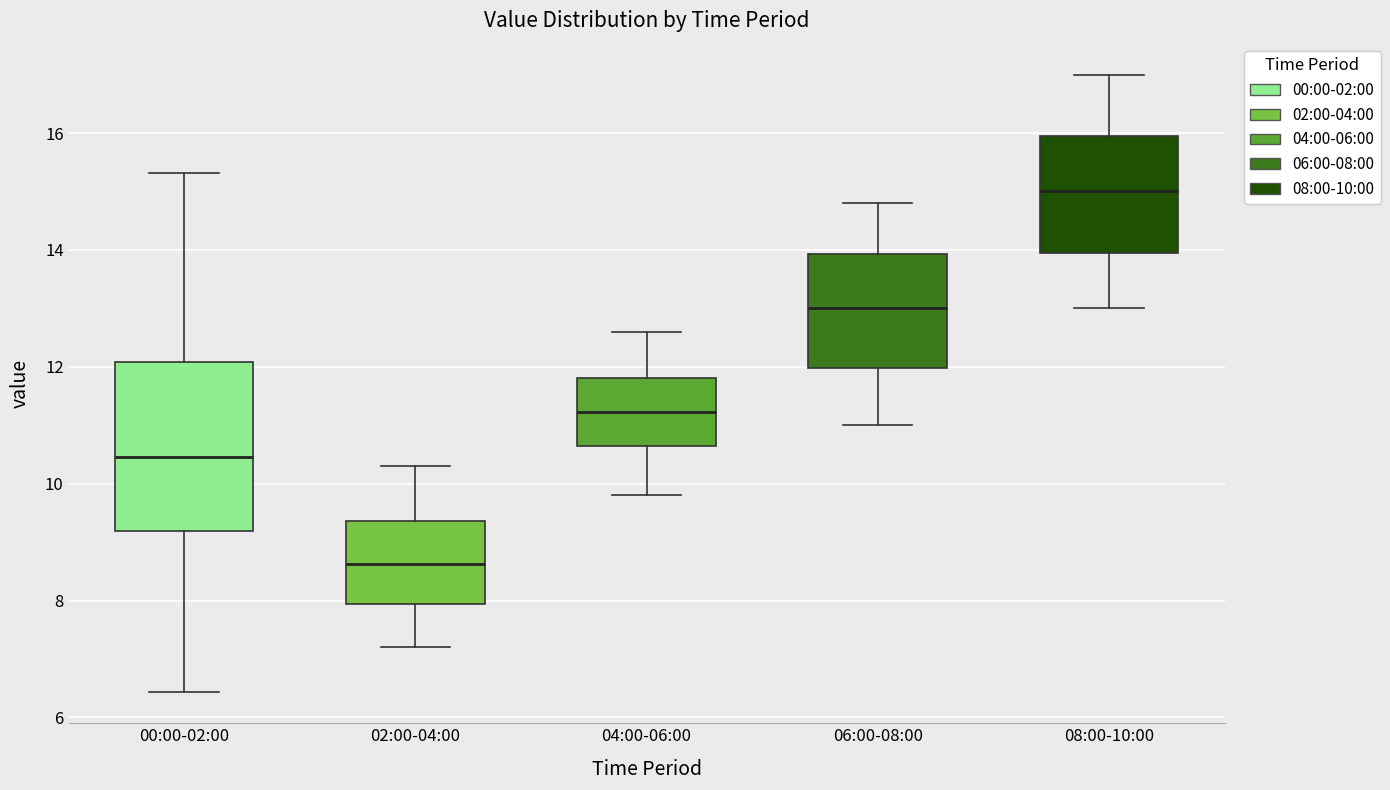

Reading left to right, transcribe this box plot: for each box, give where its median line is, the range the box spans, and where its two whiskers end, as read against the y-axis. The values are not printed on the chart, so give them approximately, as read against the axis.

00:00-02:00: median 10.4, box 9.2 to 12.0, whiskers 6.4 to 15.4
02:00-04:00: median 8.6, box 8.0 to 9.4, whiskers 7.2 to 10.4
04:00-06:00: median 11.2, box 10.6 to 11.8, whiskers 9.8 to 12.6
06:00-08:00: median 13.0, box 12.0 to 14.0, whiskers 11.0 to 14.8
08:00-10:00: median 15.0, box 14.0 to 16.0, whiskers 13.0 to 17.0